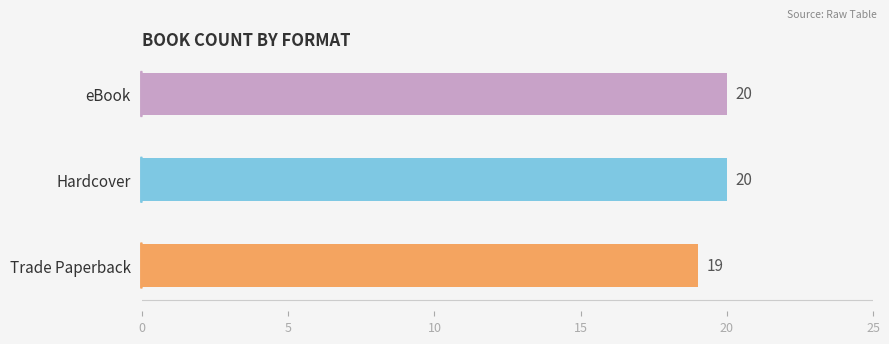

What position from the left is Hardcover?

2